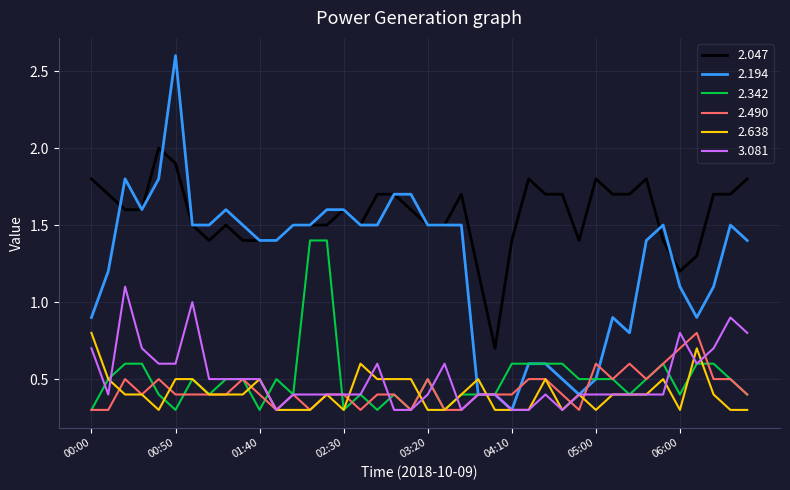

Which series has the largest total across all categories?

2.047